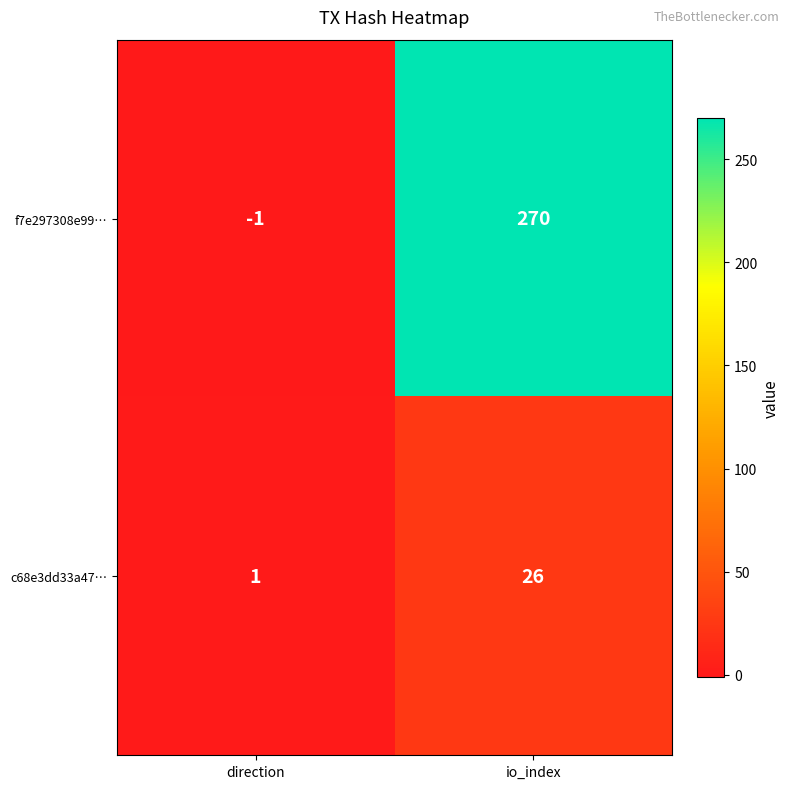

What is the maximum value for c68e3dd33a47…?

26